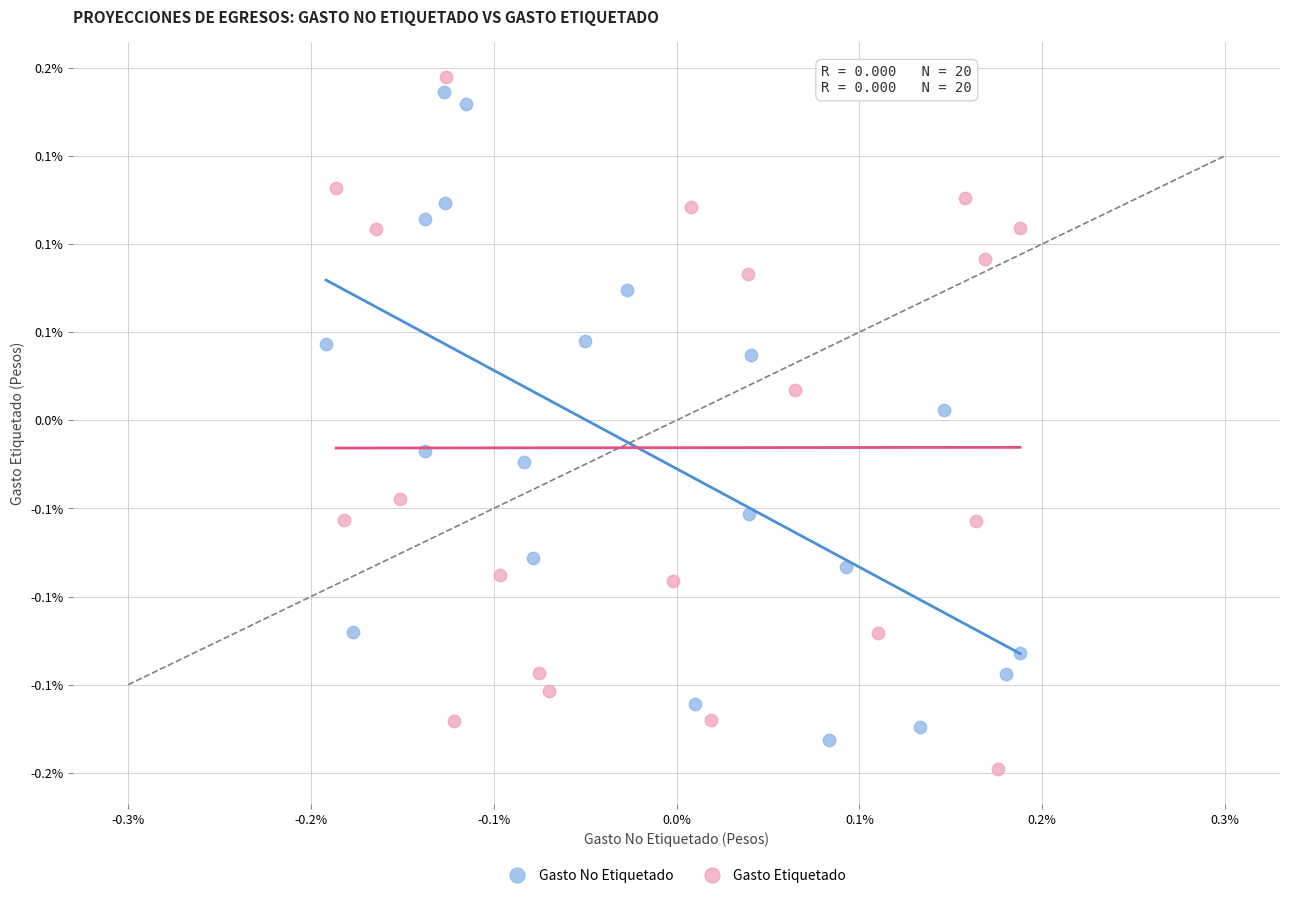

Which series has the widest spread of Y values?

Gasto Etiquetado